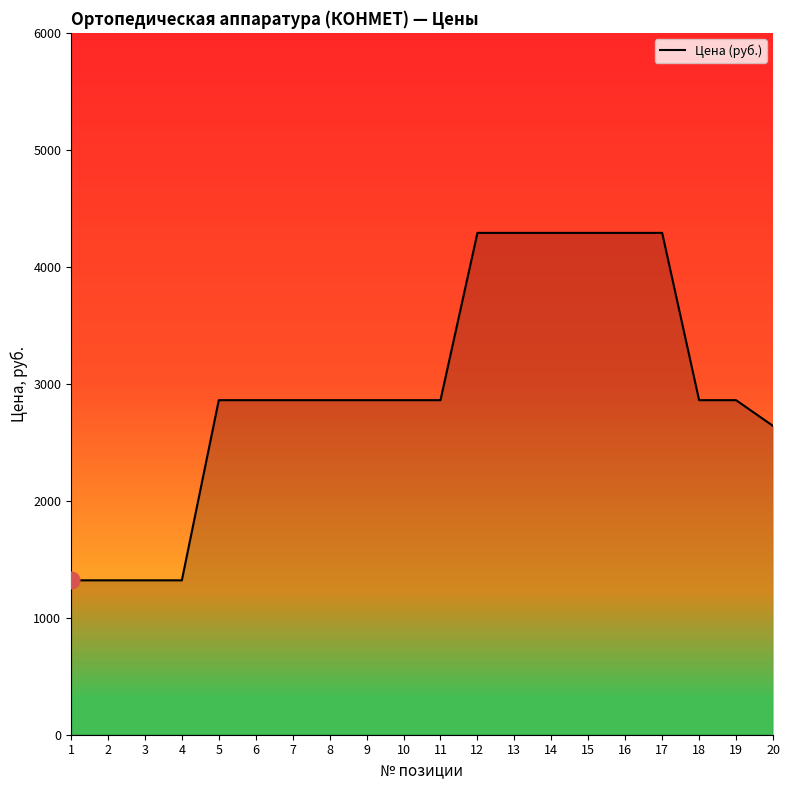

Approximately how many times larger is the value at 3 compared to 11?

0.5